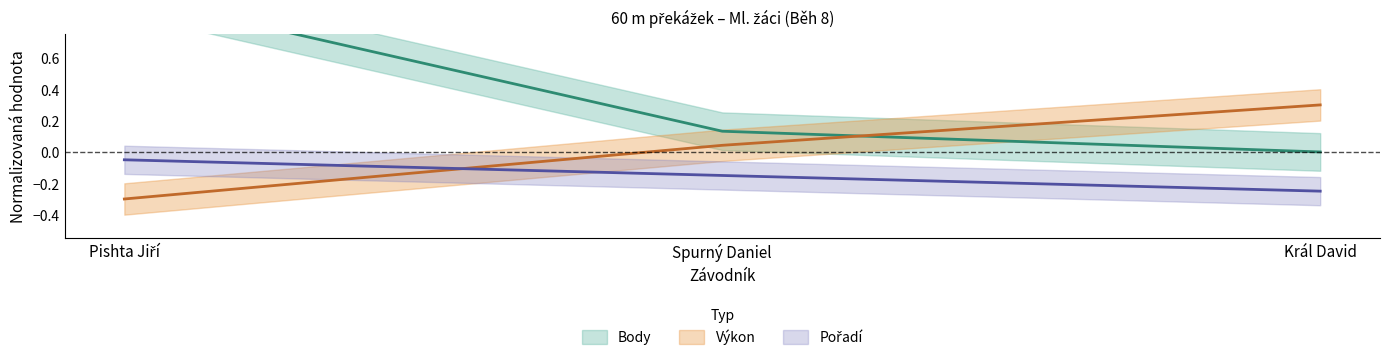

What is the average value of the Pořadí series?

-0.1